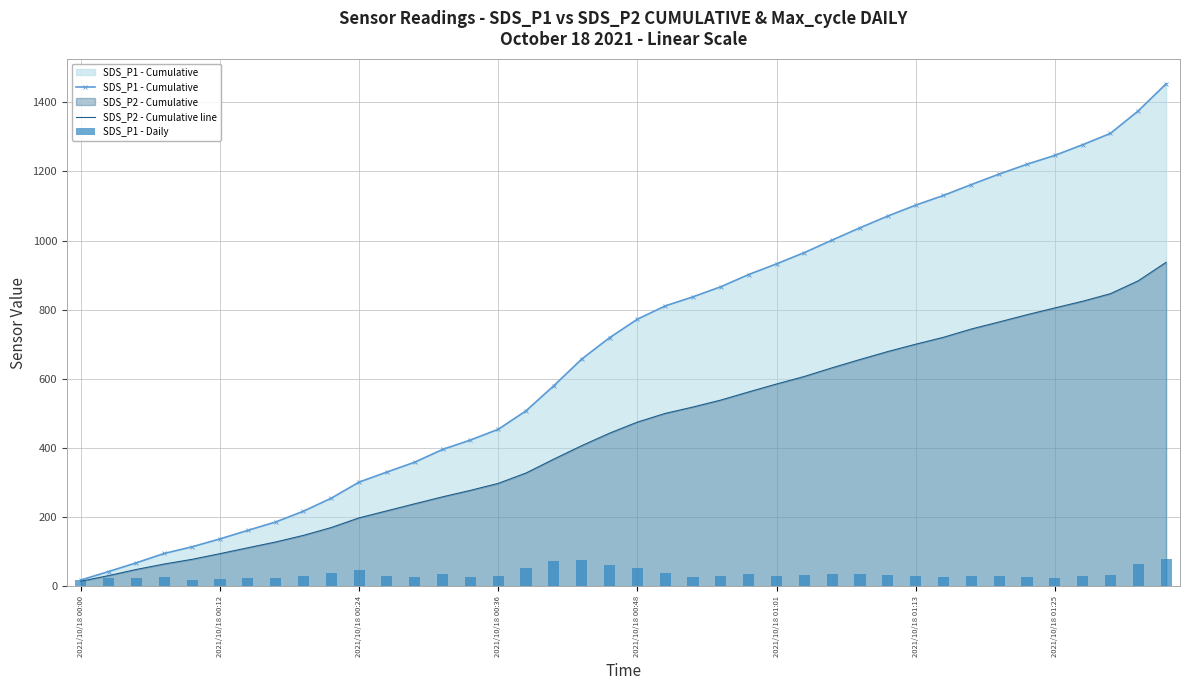

The value of SDS_P1 - Cumulative at 29 is 1071.2. True or false?

True